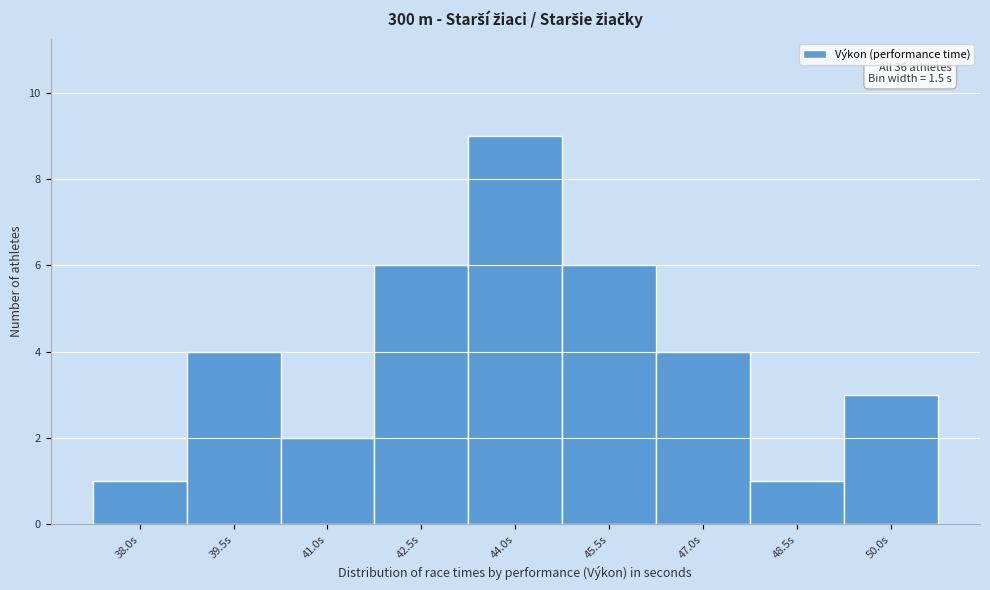

Reading left to right, list all the values displayed in this chart.

1	4	2	6	9	6	4	1	3